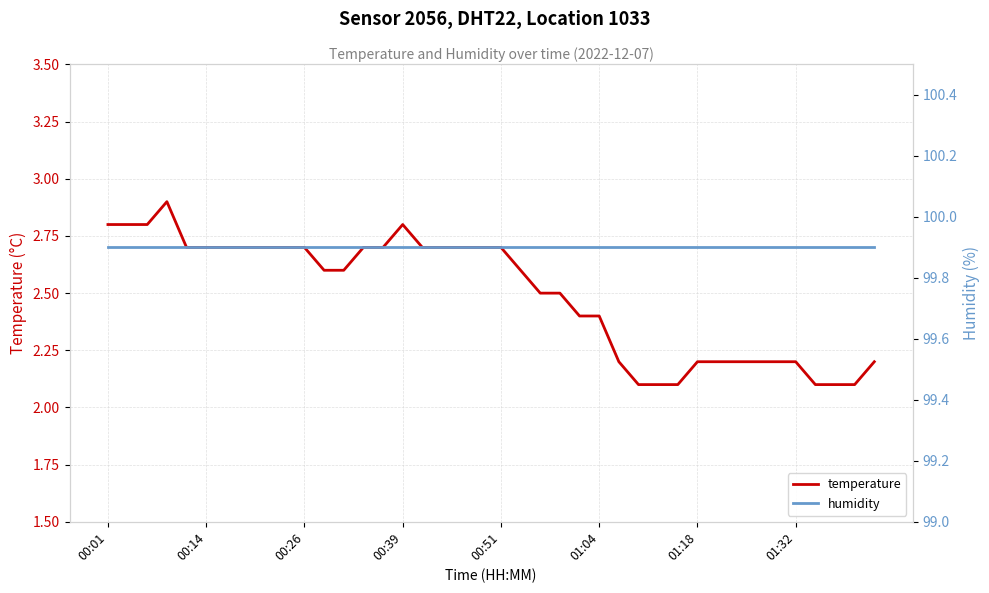

Which category has the lowest value in the humidity series?

00:01